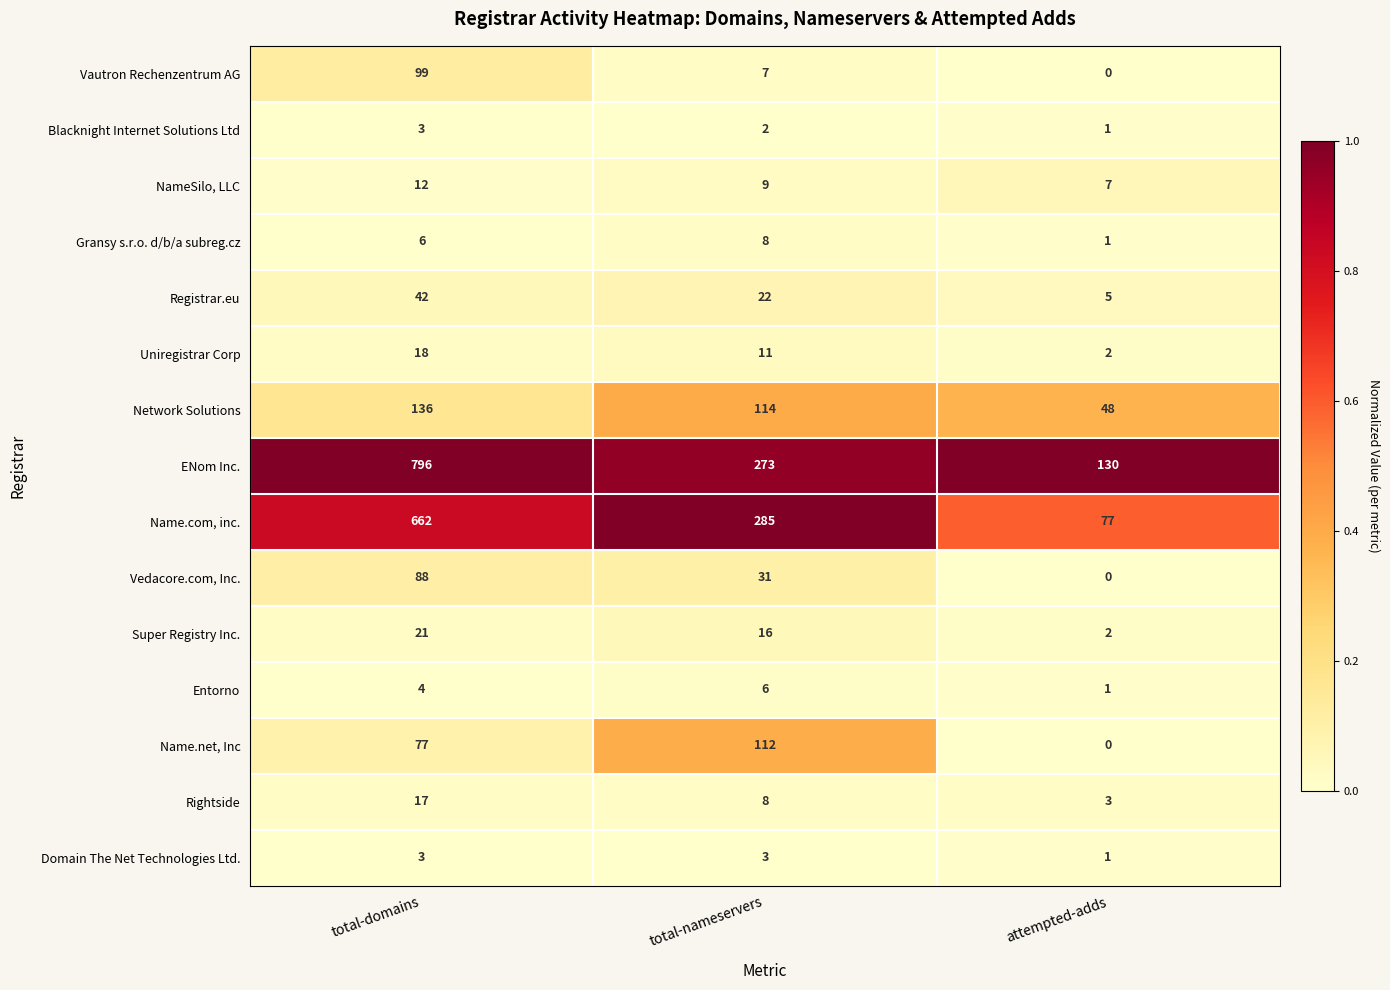

Which series has the largest range (max minus min)?

ENom Inc.